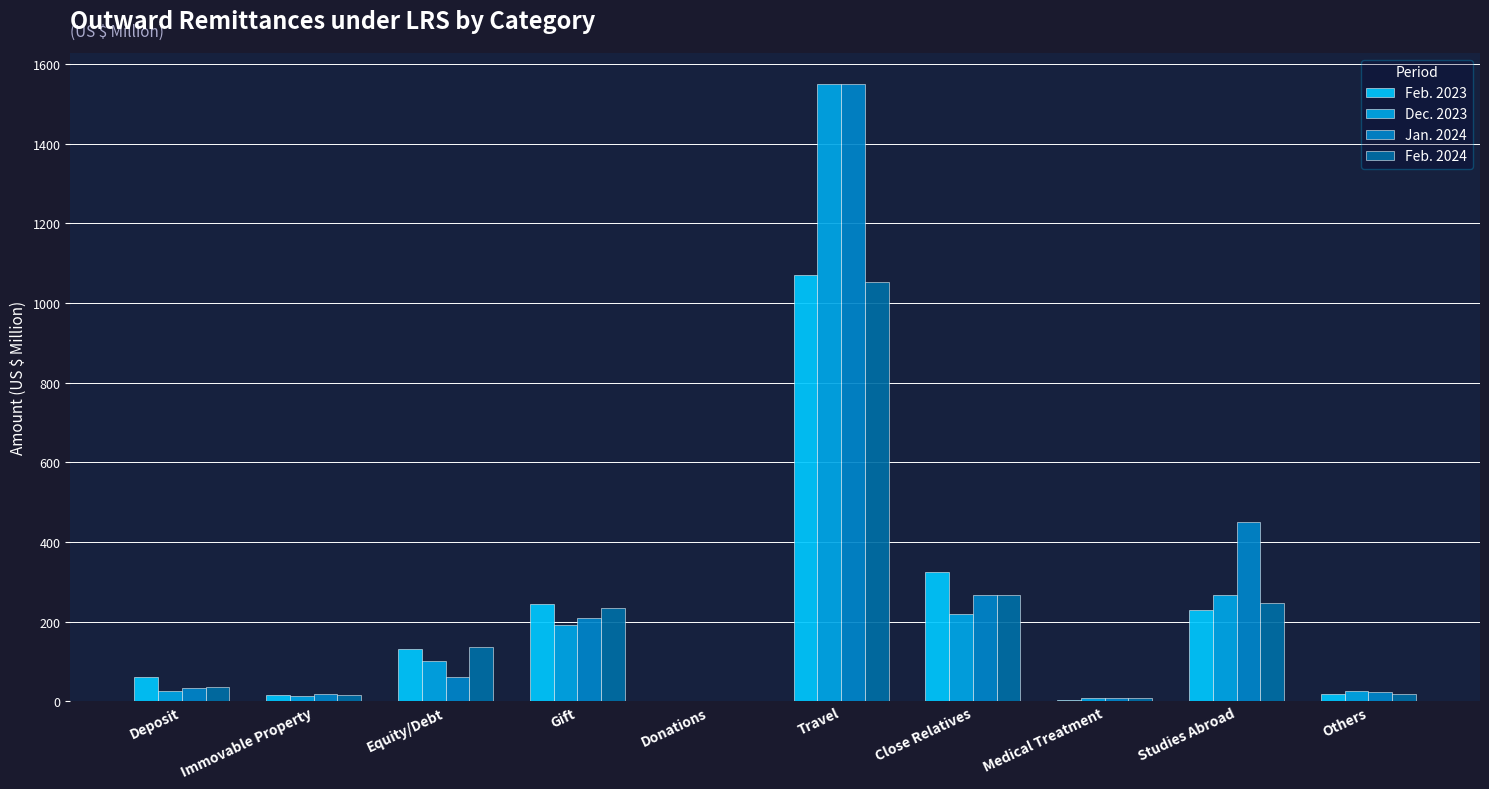

How many series are shown in this chart?

4